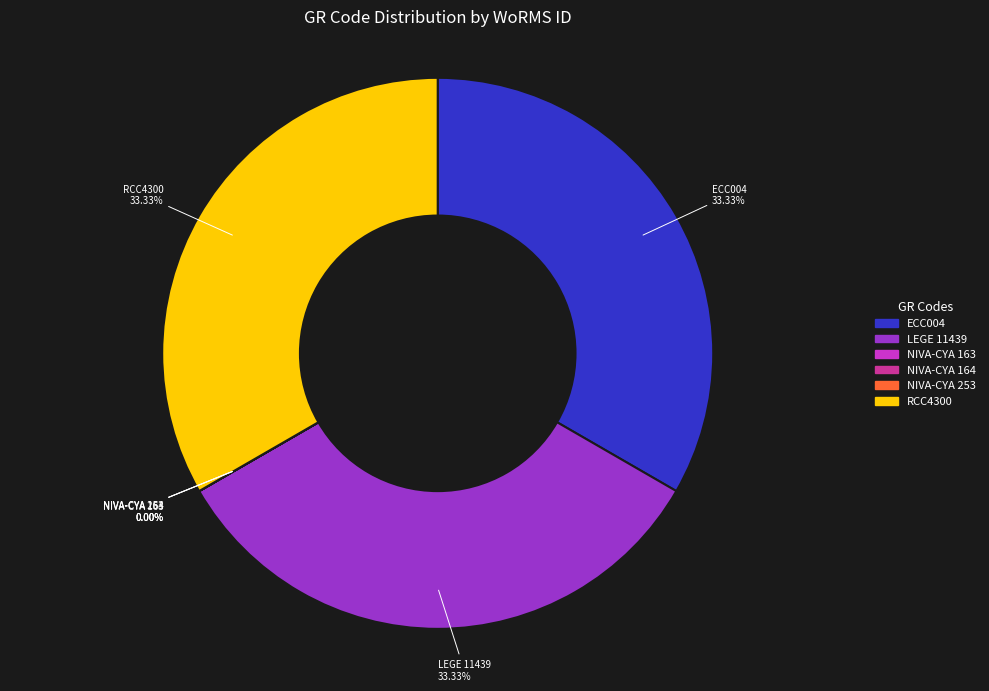

Is LEGE 11439 the majority of the pie?

No